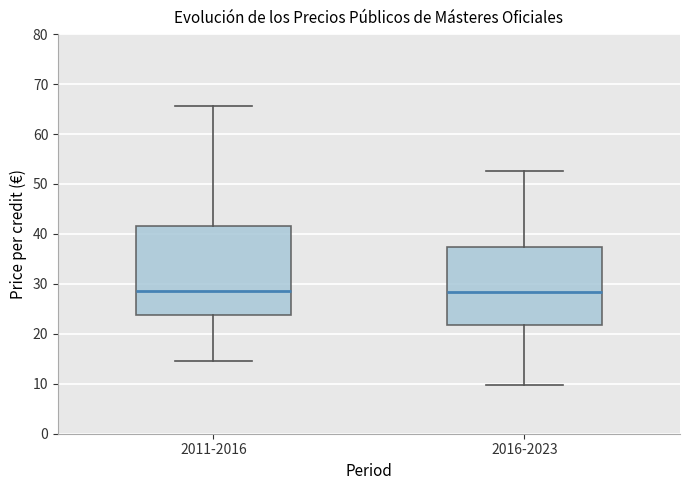

Which box is the tallest, from its lower edge to its upper edge?

2011-2016